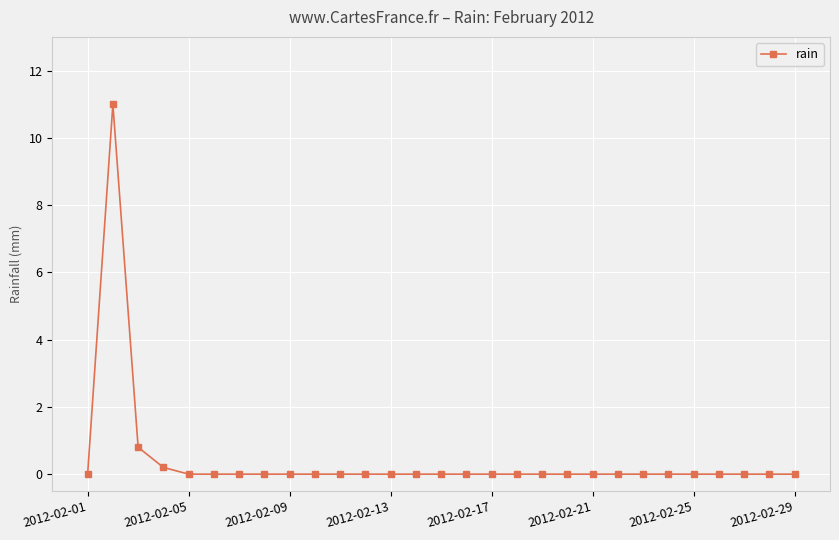

What is the maximum value shown in the chart?

11.0